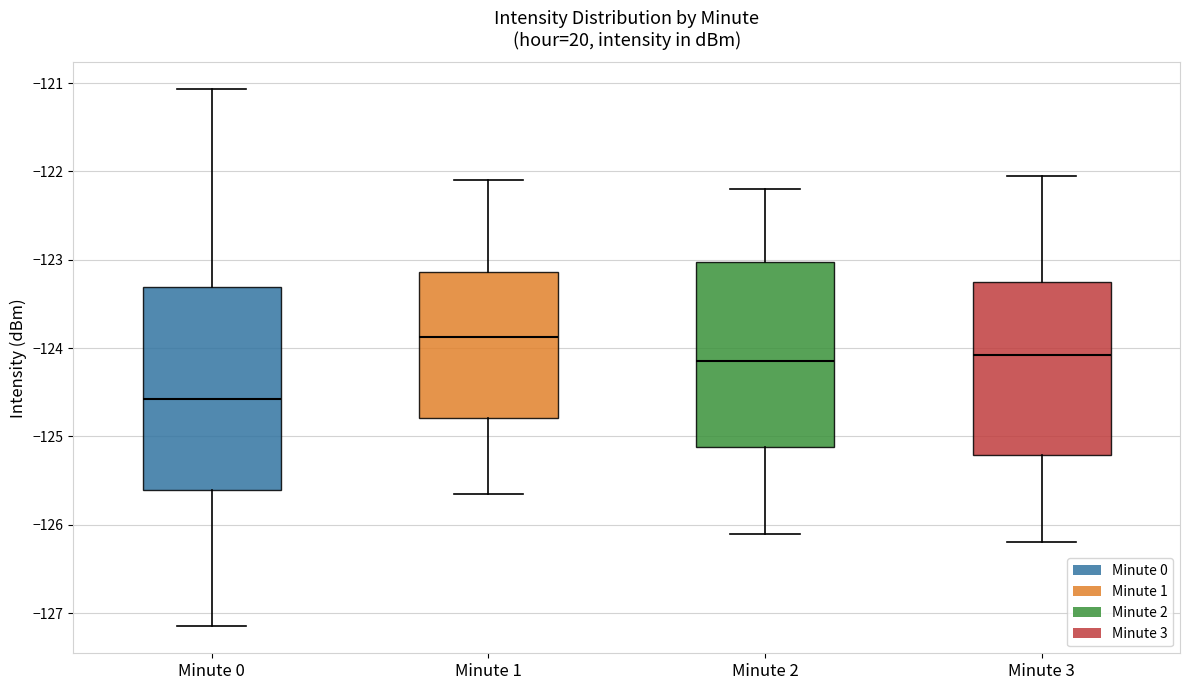

Which box's median line is the highest?

Minute 1